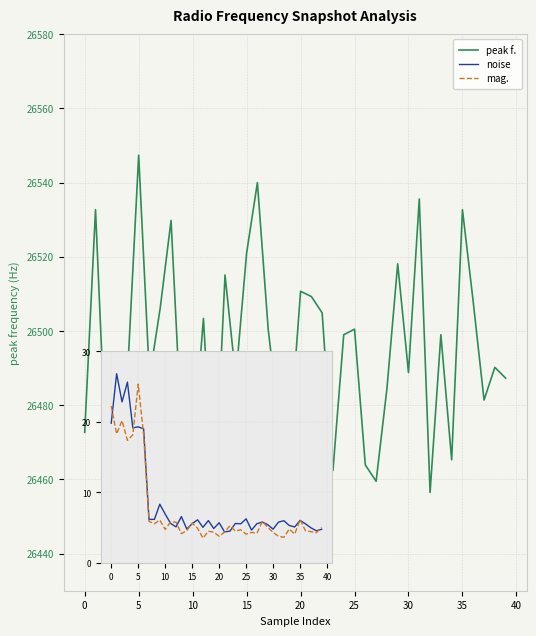

What is the minimum value shown in the chart?

26452.1